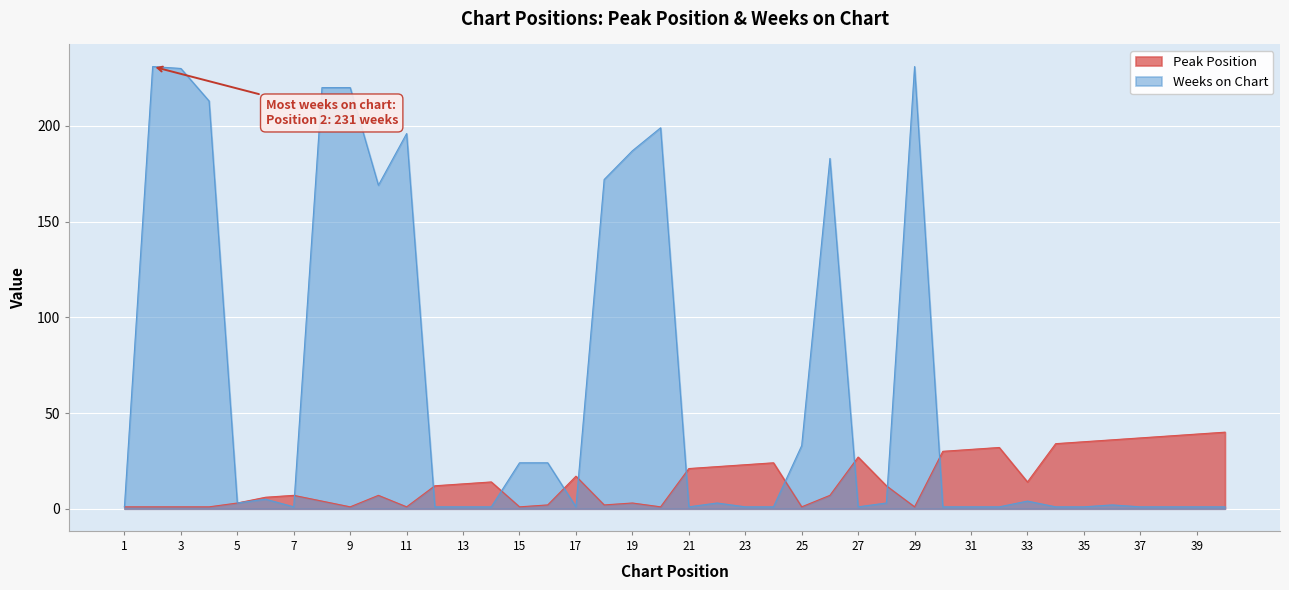

Reading left to right, transcribe all the data shown in this chart.

Peak Position: 1=1	2=1	3=1	4=1	5=3	6=6	7=7	8=4	9=1	10=7	11=1	12=12	13=13	14=14	15=1	16=2	17=17	18=2	19=3	20=1	21=21	22=22	23=23	24=24	25=1	26=7	27=27	28=12	29=1	30=30	31=31	32=32	33=14	34=34	35=35	36=36	37=37	38=38	39=39	40=40
Weeks on Chart: 1=1	2=231	3=230	4=213	5=3	6=5	7=1	8=220	9=220	10=169	11=196	12=1	13=1	14=1	15=24	16=24	17=1	18=172	19=187	20=199	21=1	22=3	23=1	24=1	25=33	26=183	27=1	28=3	29=231	30=1	31=1	32=1	33=4	34=1	35=1	36=2	37=1	38=1	39=1	40=1